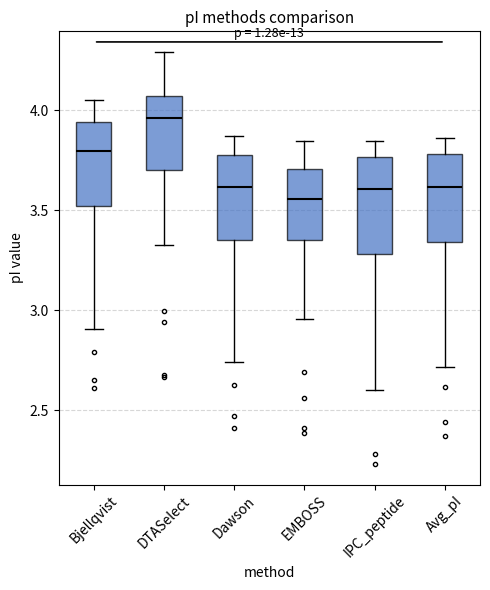

Reading left to right, read every box against the y-axis: the position of its median line, the range the box covers, and the ends of its whiskers. The values are not printed on the chart, so give them approximately, as read against the axis.

Bjellqvist: median 3.80, box 3.50 to 3.95, whiskers 2.90 to 4.05
DTASelect: median 3.95, box 3.70 to 4.05, whiskers 3.35 to 4.30
Dawson: median 3.60, box 3.35 to 3.80, whiskers 2.75 to 3.85
EMBOSS: median 3.55, box 3.35 to 3.70, whiskers 2.95 to 3.85
IPC_peptide: median 3.60, box 3.30 to 3.75, whiskers 2.60 to 3.85
Avg_pI: median 3.60, box 3.35 to 3.80, whiskers 2.70 to 3.85